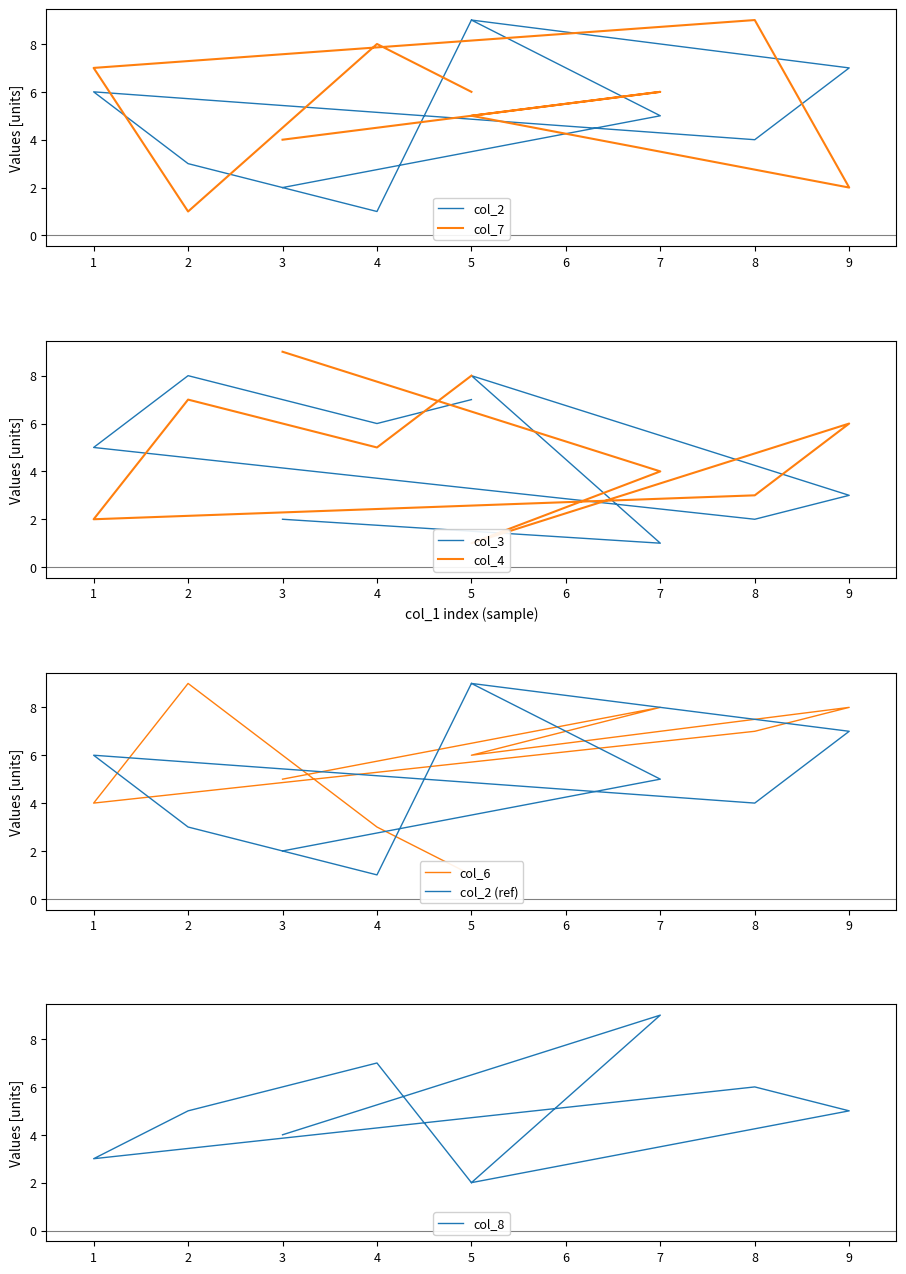

At which category is the sum across all series the highest?

7